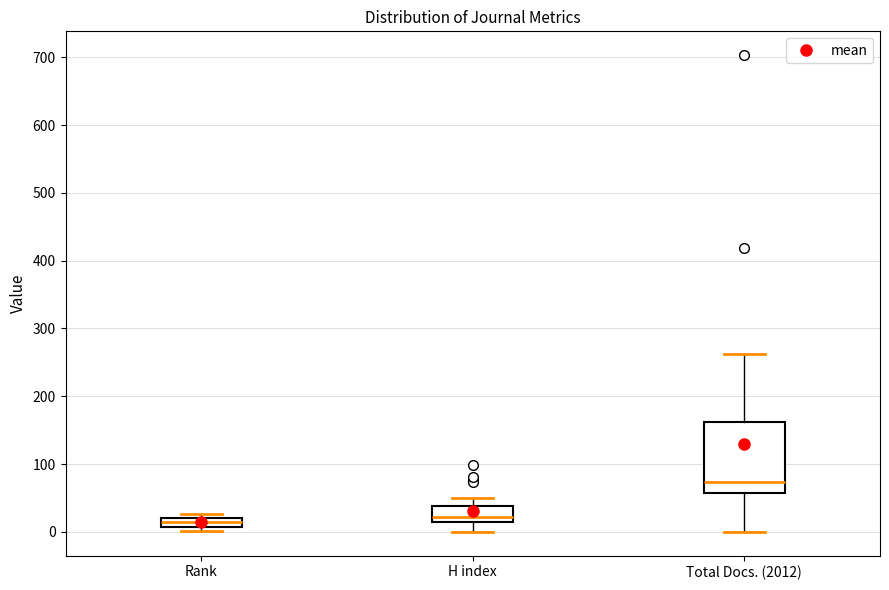

Where does the lower whisker of the box for H index end on the y-axis? The values are not printed on the chart, so give them approximately, as read against the axis.

0